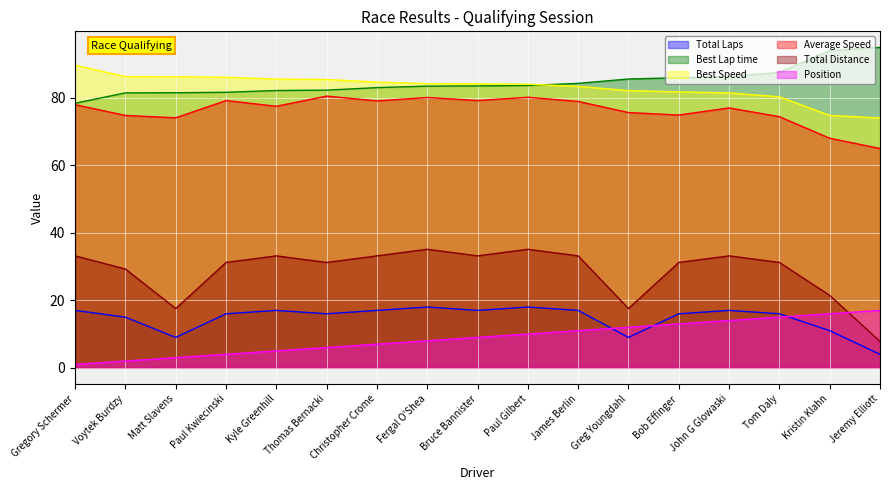

Rank the series by their maximum value, from highest to lowest.

Best Lap time, Best Speed, Average Speed, Total Distance, Total Laps, Position